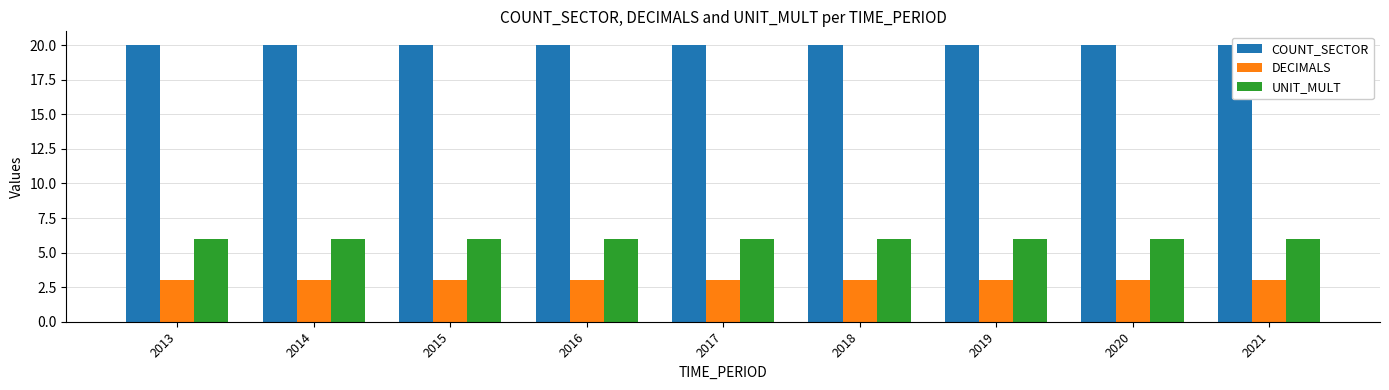

Rank the series at 2013 from lowest to highest value.

DECIMALS, UNIT_MULT, COUNT_SECTOR